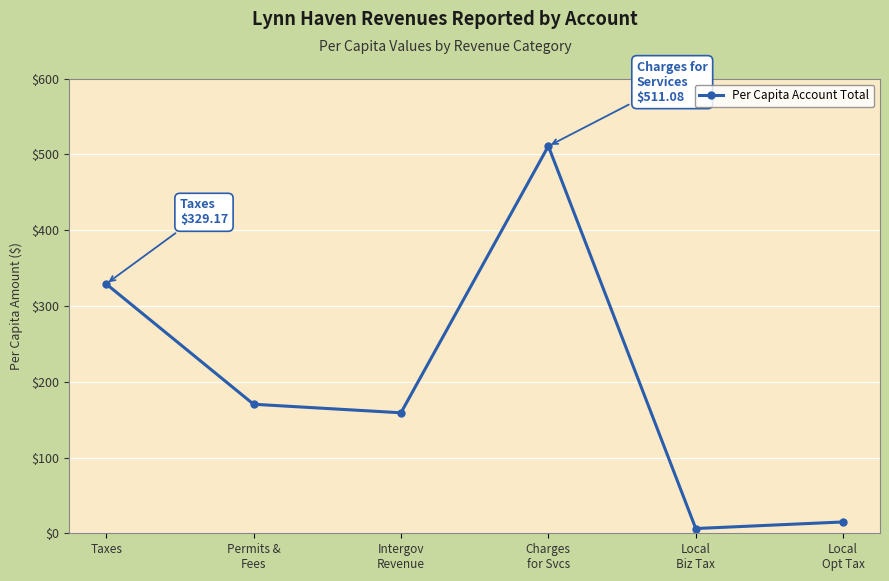

What is the label of the 6th point from the left?

Local
Opt Tax